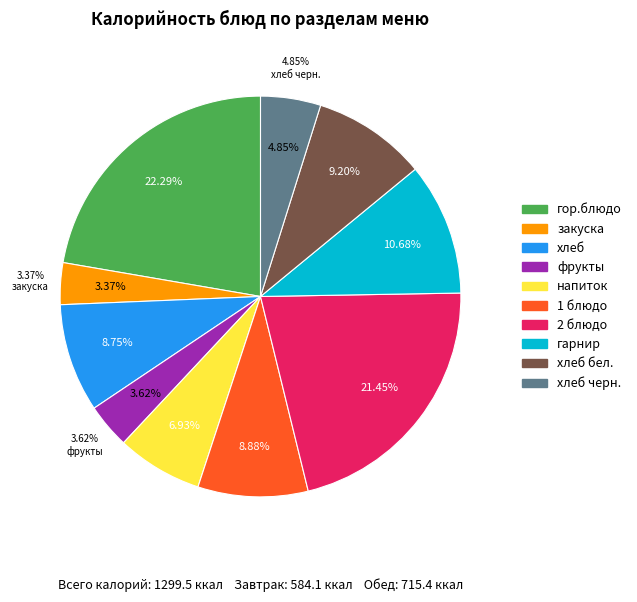

Do фрукты and хлеб бел. together represent more than half of the pie?

No